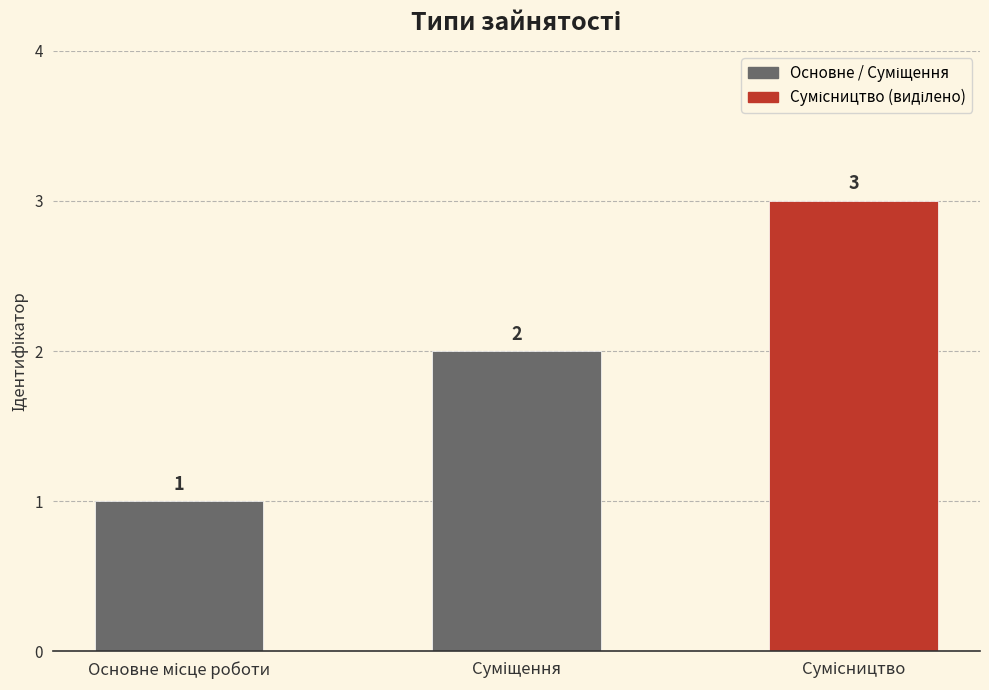

What is the value of the 1st bar from the left?

1